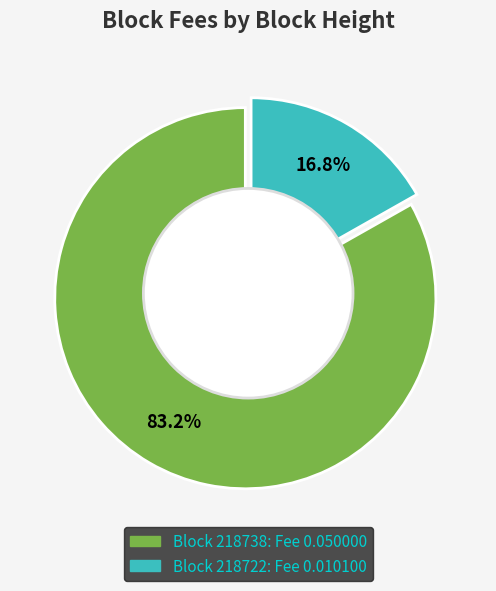

The 218738 slice represents 75% of the pie. True or false?

False